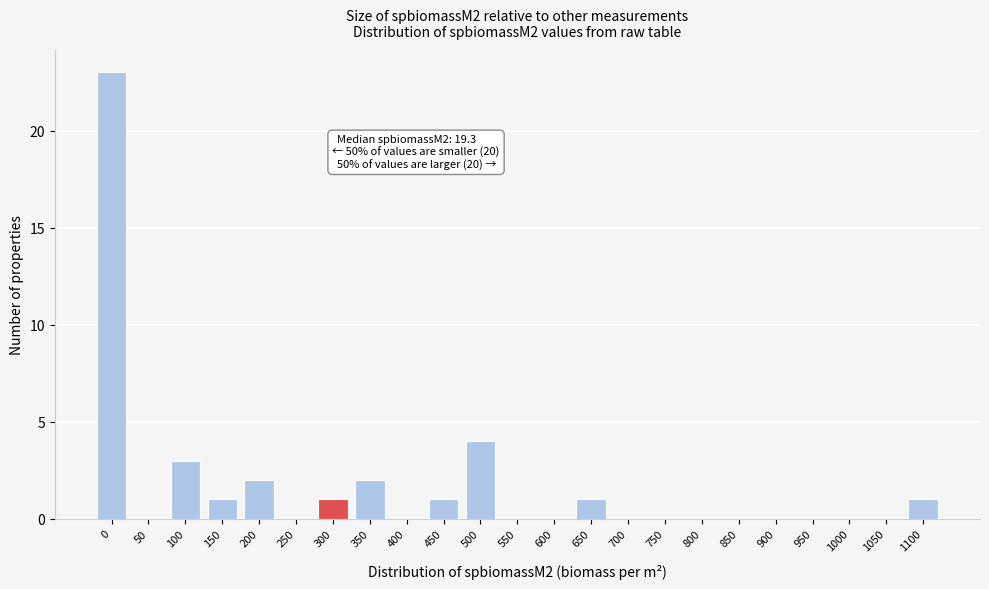

Reading right to left, transcribe all the data shown in this chart.

1100=1	1050=0	1000=0	950=0	900=0	850=0	800=0	750=0	700=0	650=1	600=0	550=0	500=4	450=1	400=0	350=2	300=1	250=0	200=2	150=1	100=3	50=0	0=23